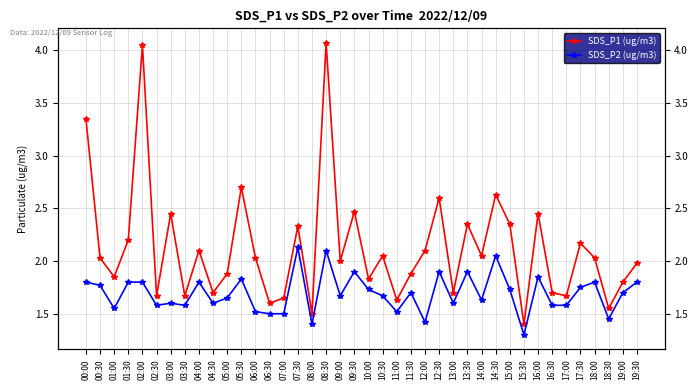

At how many categories does at least one series exceed 3?

3